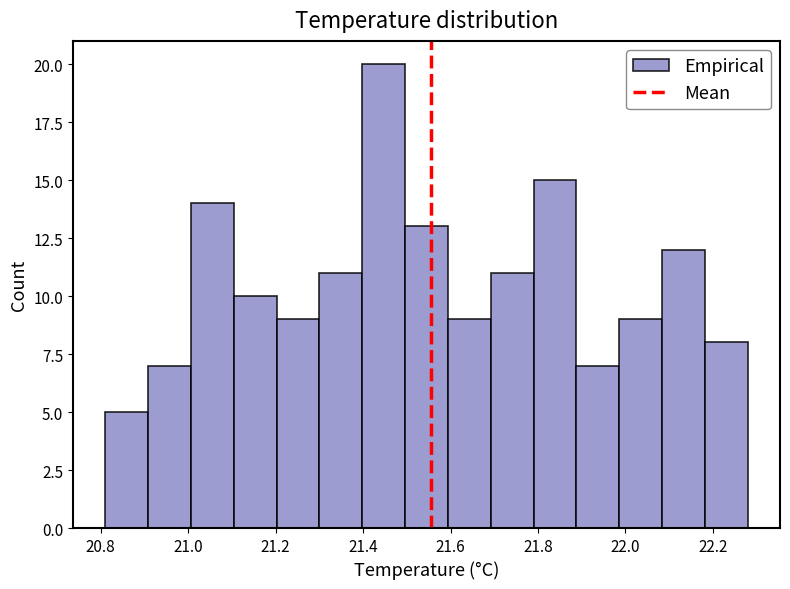

Which range on the x-axis has the tallest bar?

21.398 to 21.496